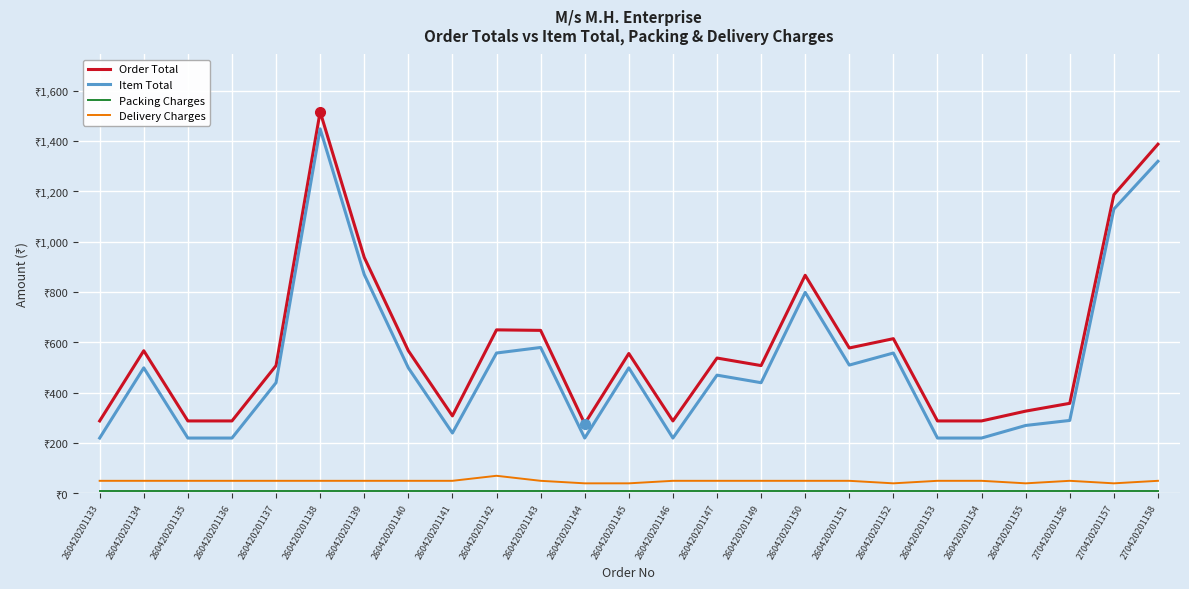

True or false: Item Total and Order Total intersect in this chart.

False